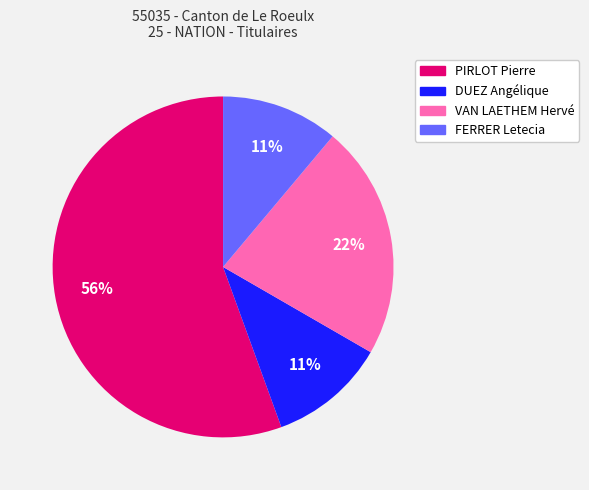

Do PIRLOT Pierre and FERRER Letecia together represent more than half of the pie?

Yes